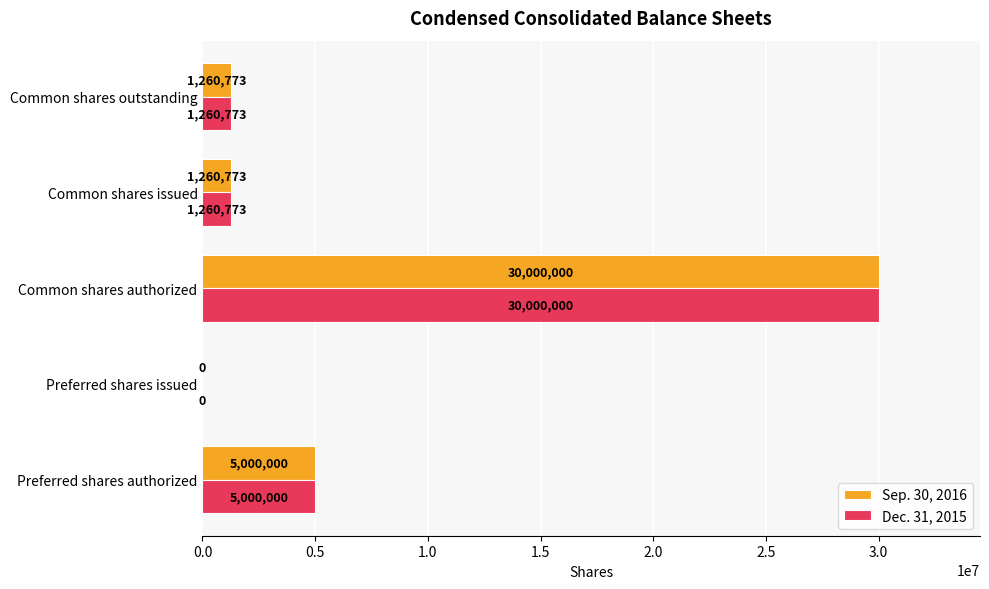

The value of Dec. 31, 2015 at Common shares authorized is 17399610. True or false?

False